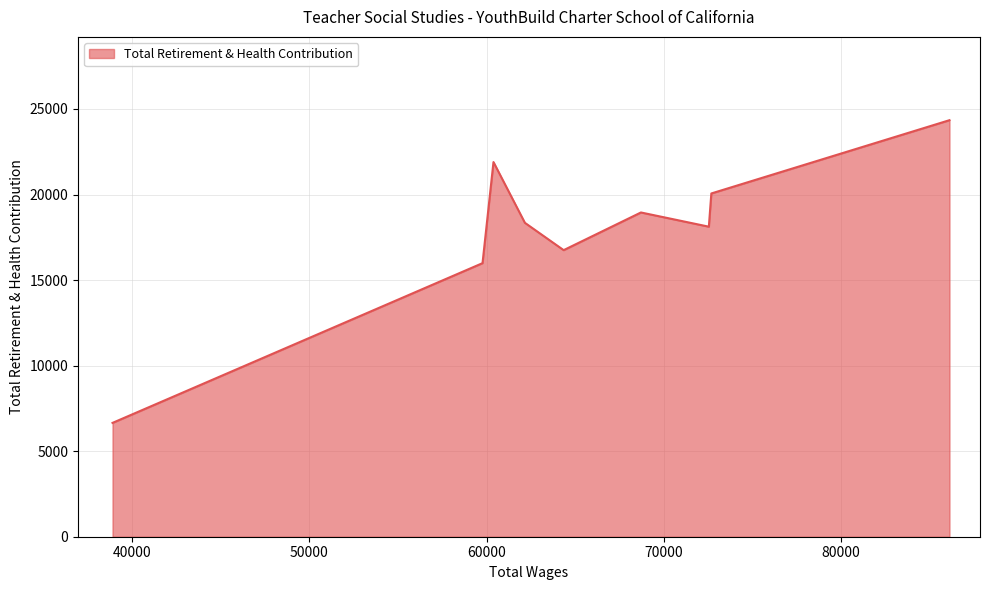

What is the difference between the maximum and minimum values?

17691